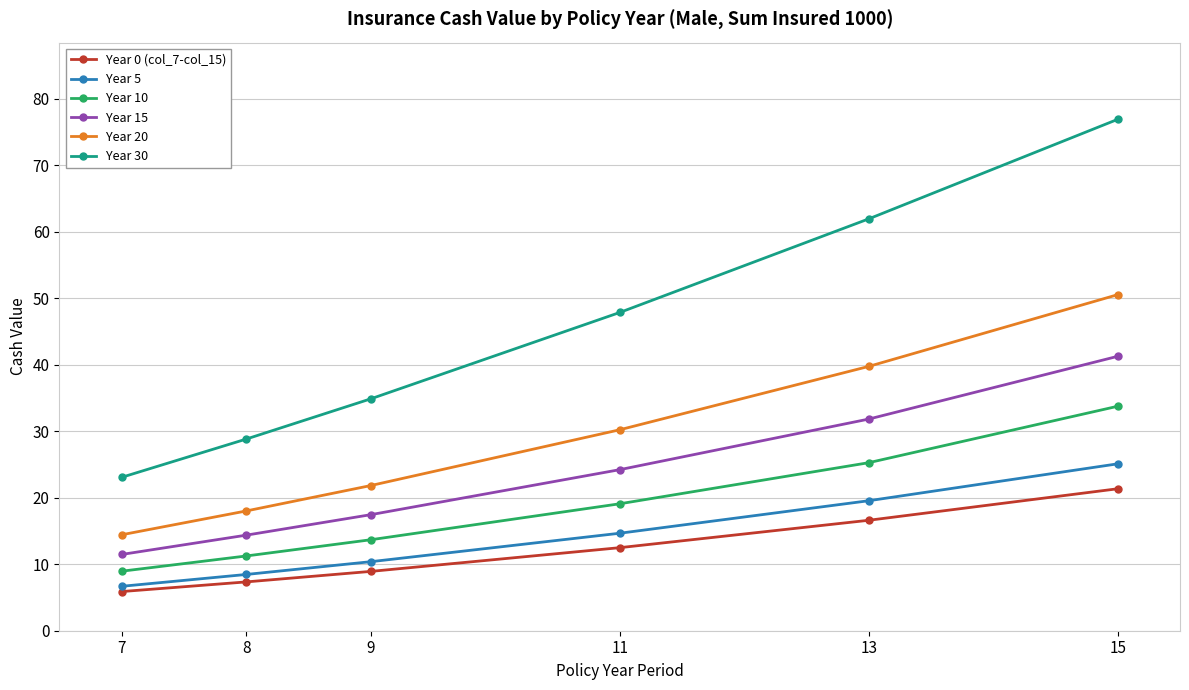

Is it true that Year 20 equals 10.7 at 9?

False